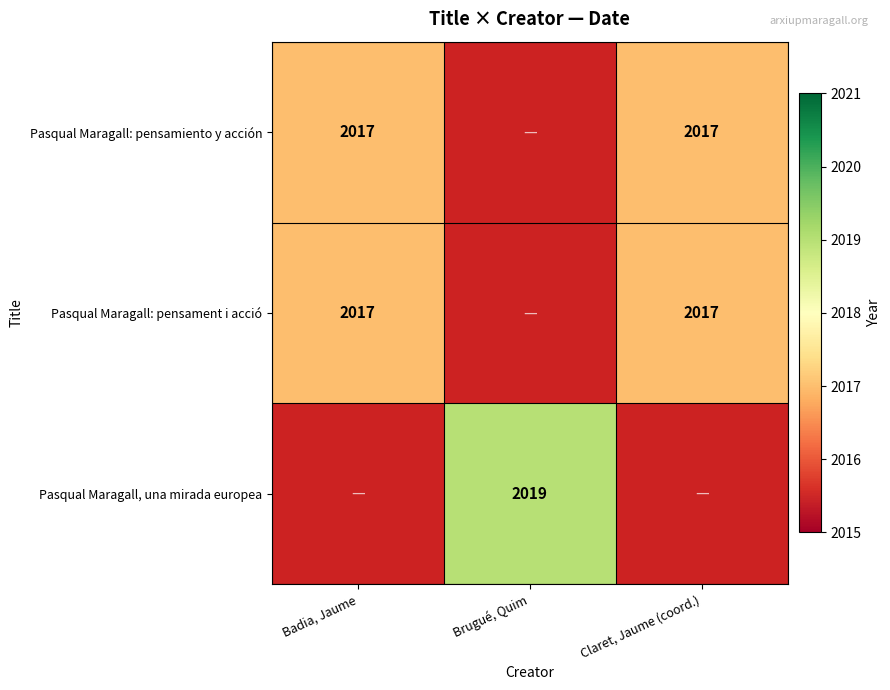

Is the value of Pasqual Maragall: pensament i acció at Badia, Jaume greater than the value of Pasqual Maragall, una mirada europea at Brugué, Quim?

No